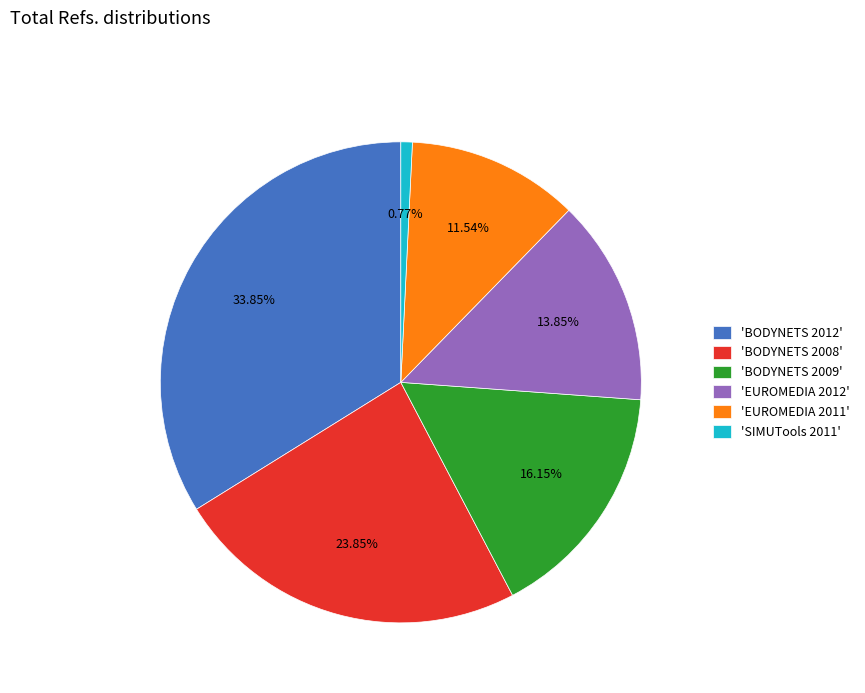

Count the number of slices in the pie.

6